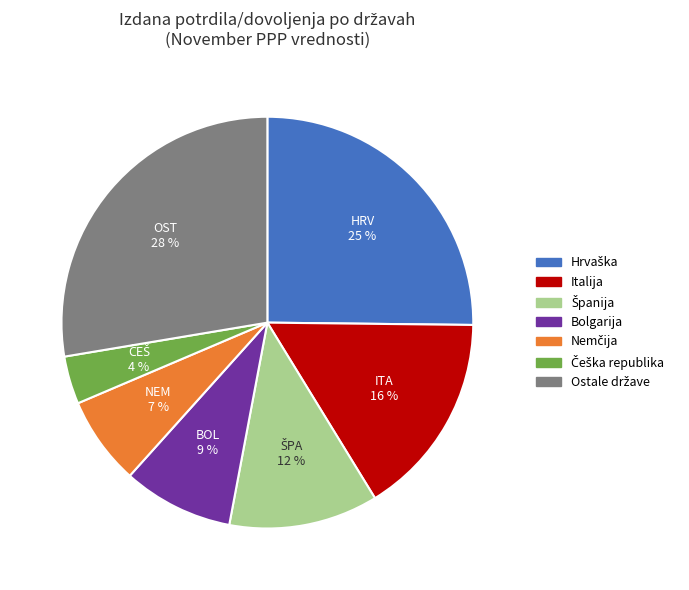

Does any single category account for the majority?

No